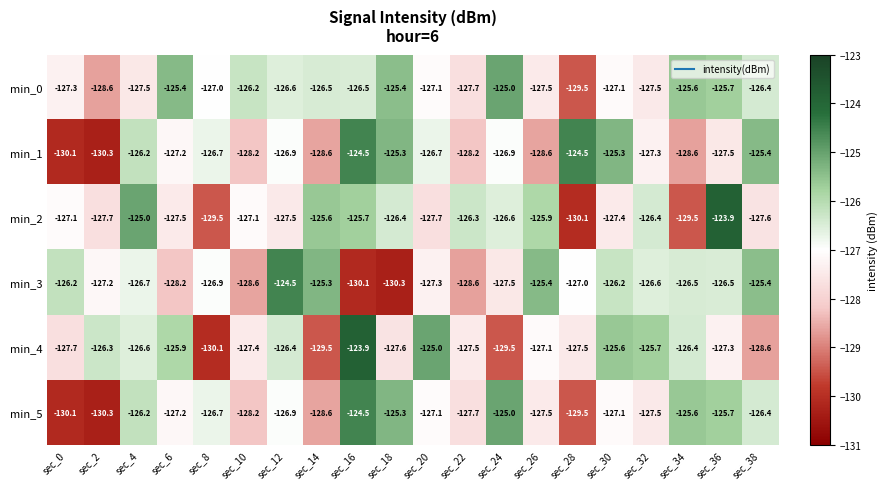

What is the average value of the min_5 series?

-127.2